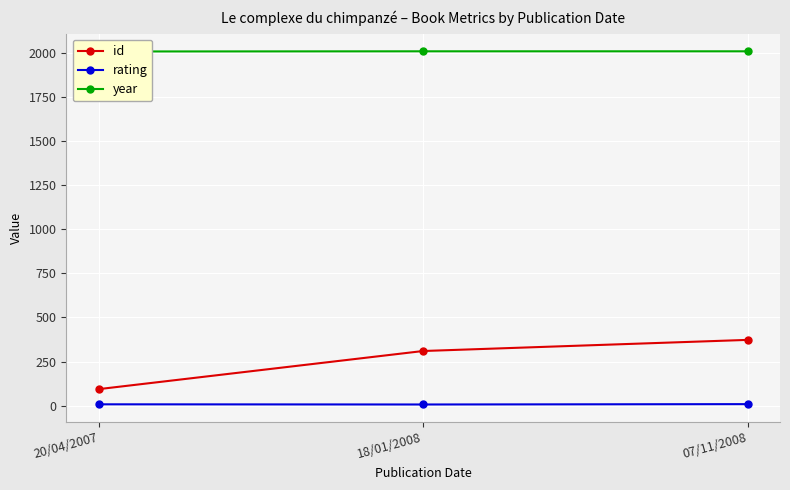

What value does the rating series have at 20/04/2007?

8